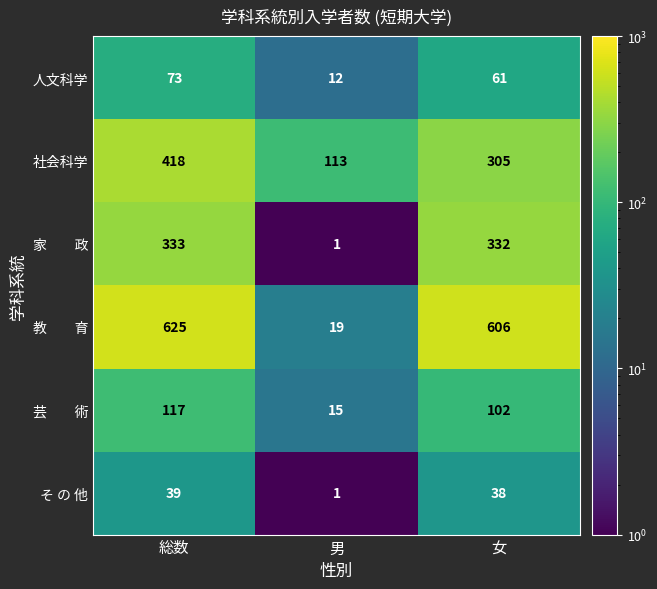

Is it true that 人文科学 equals 12 at 男?

True